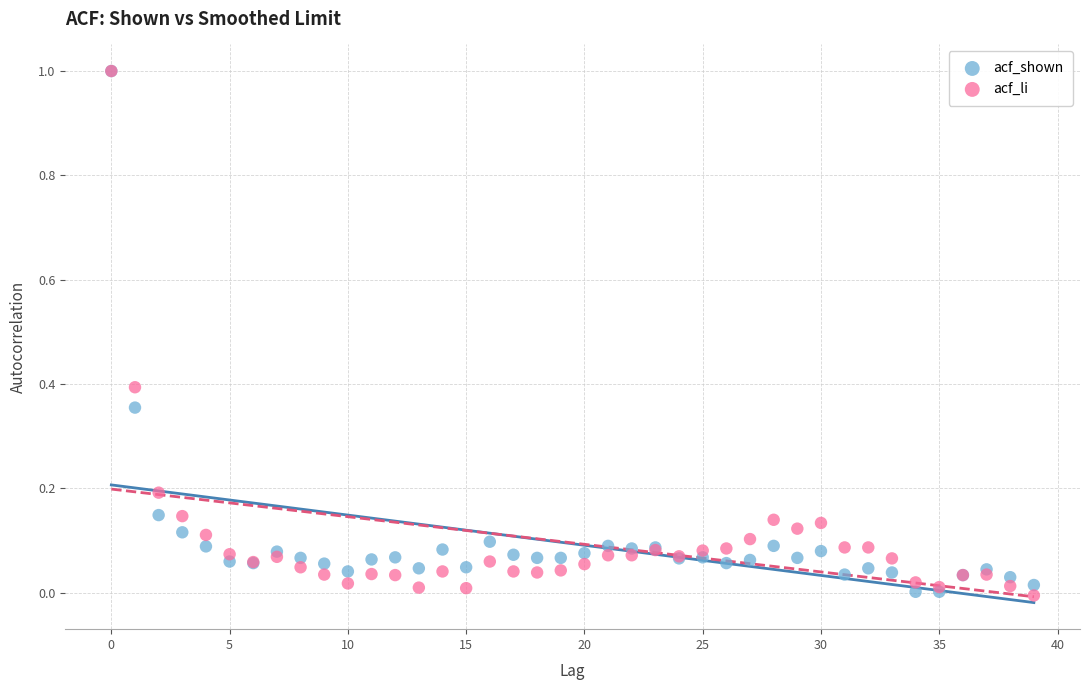

What are all the series names shown in the legend?

acf_shown, acf_li